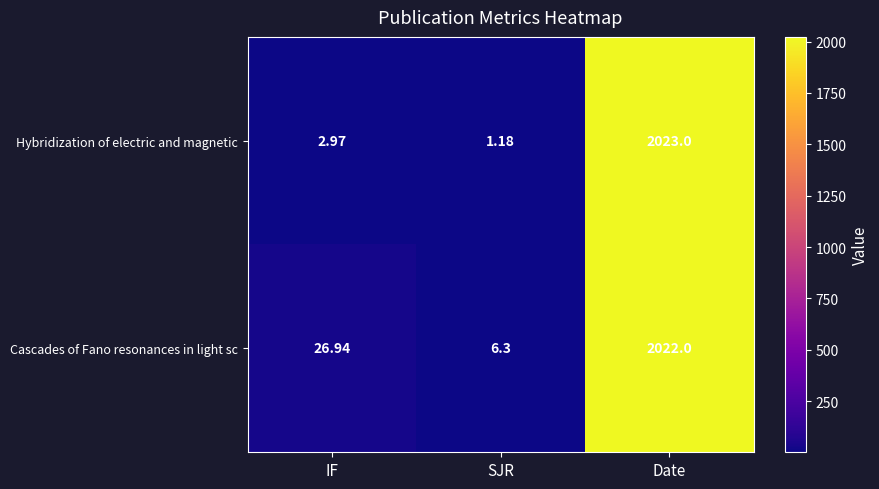

What is the difference between the highest and lowest values at IF?

24.0